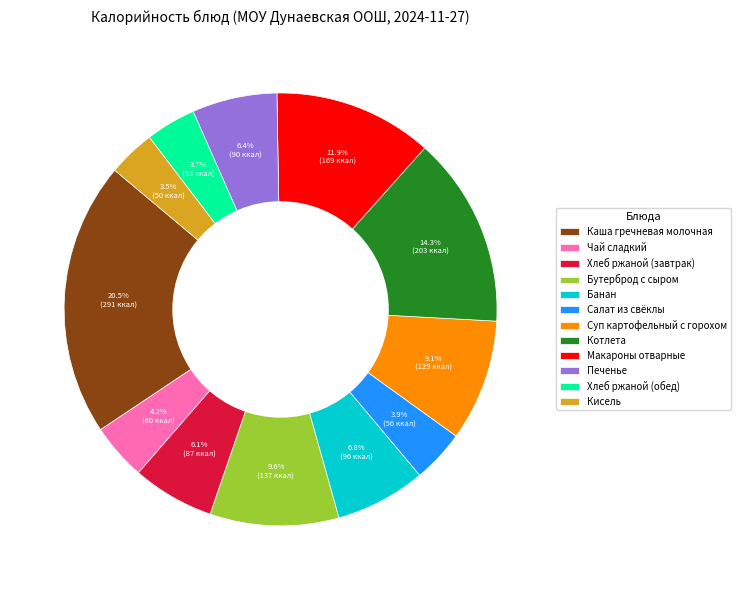

True or false: Макароны отварные accounts for 12% of the total.

True